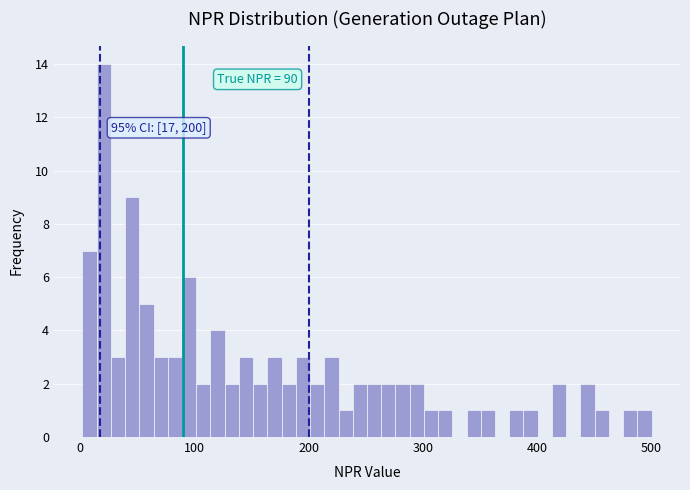

Around what value on the x-axis is the tallest bar? Give the approximate position of its centre, as read against the axis.

20